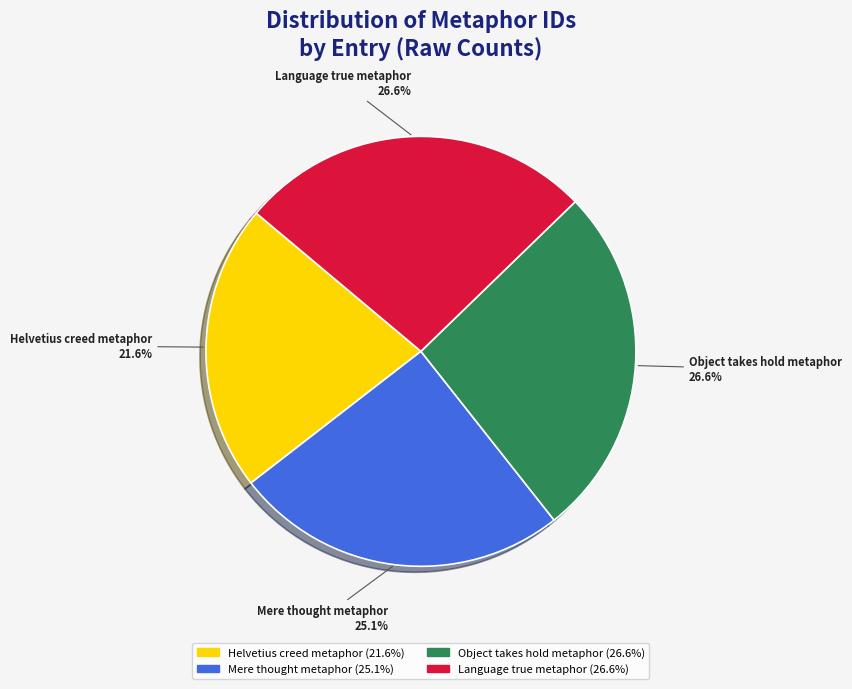

Count the number of slices in the pie.

4